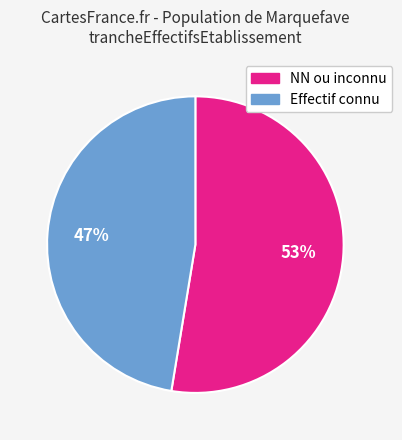

Does any single category account for the majority?

Yes